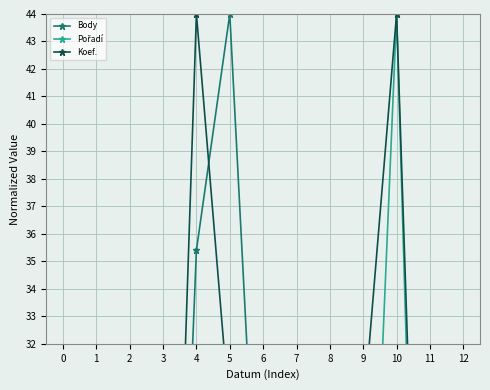

The value of Koef. at 1 is 22.0. True or false?

True